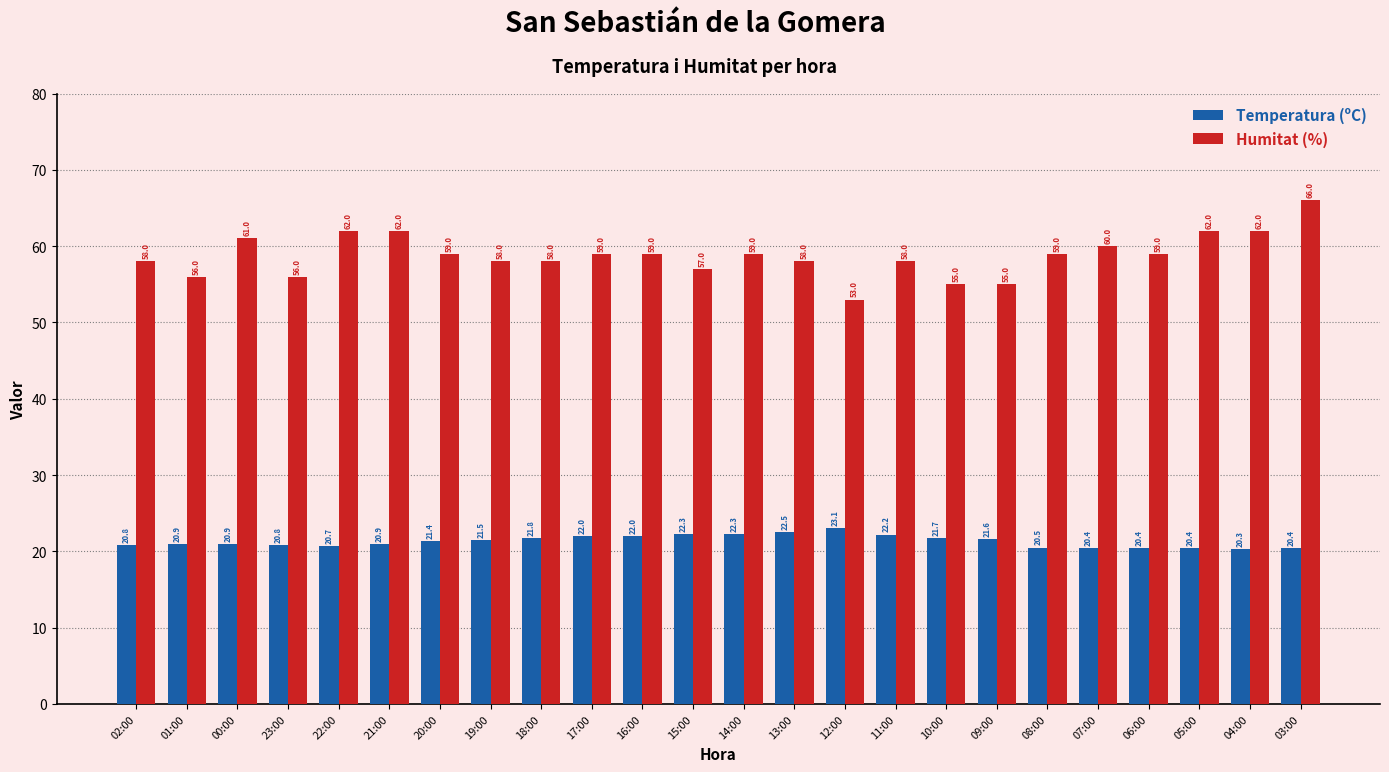

How many distinct data groups are displayed?

2